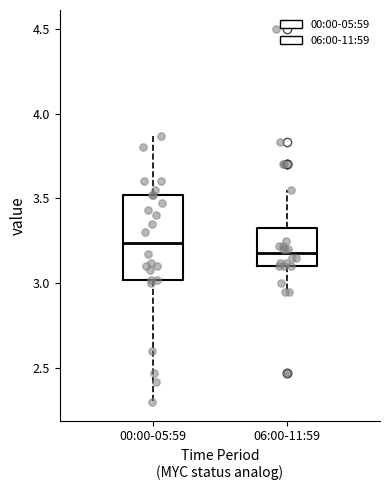

Where does the median line of the box for 00:00-05:59 sit on the y-axis? The values are not printed on the chart, so give them approximately, as read against the axis.

3.25